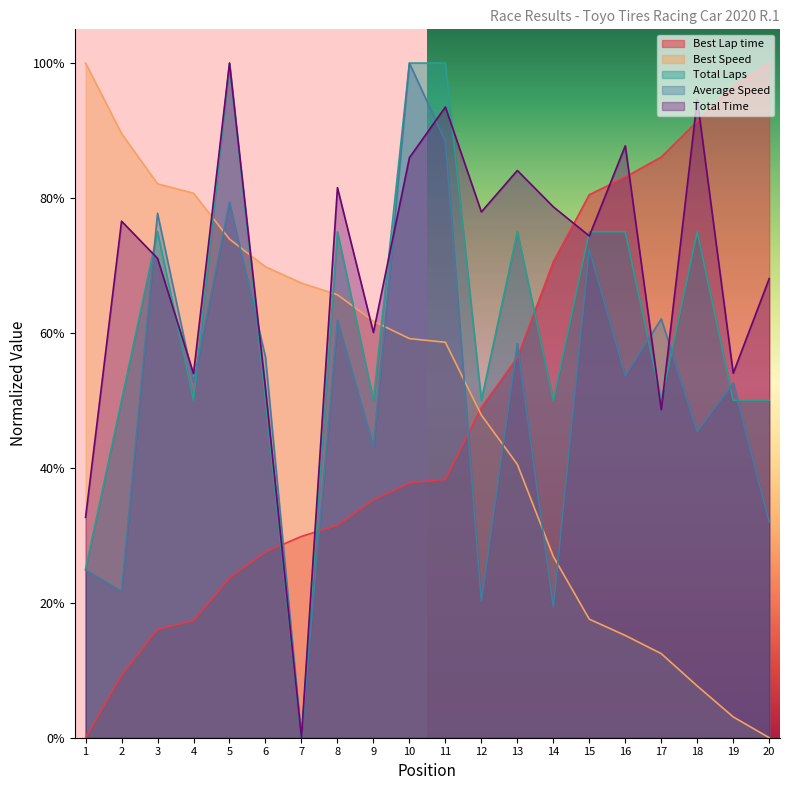

Which series changed the most between 1 and 19?

Best Speed